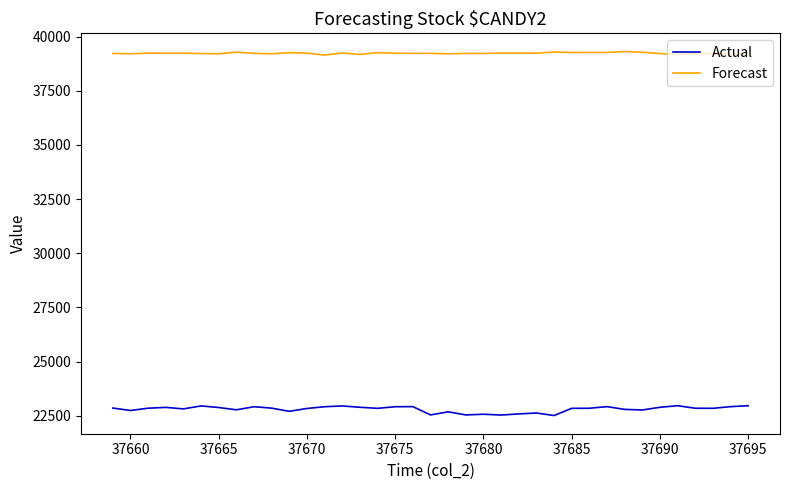

True or false: Forecast and Actual cross at least once.

False